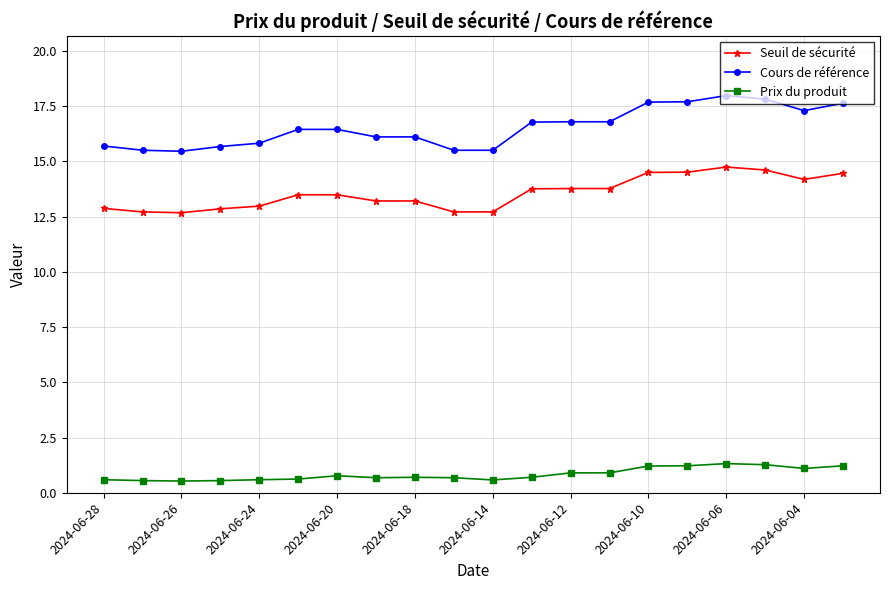

What is the sum of all Prix du produit values?

16.7